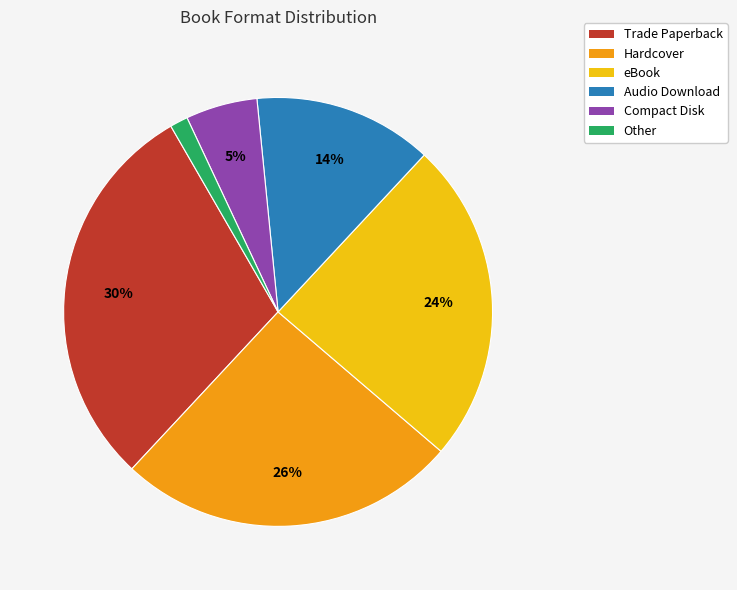

To the nearest percent, what is the combined percentage of Trade Paperback and Other?

31%